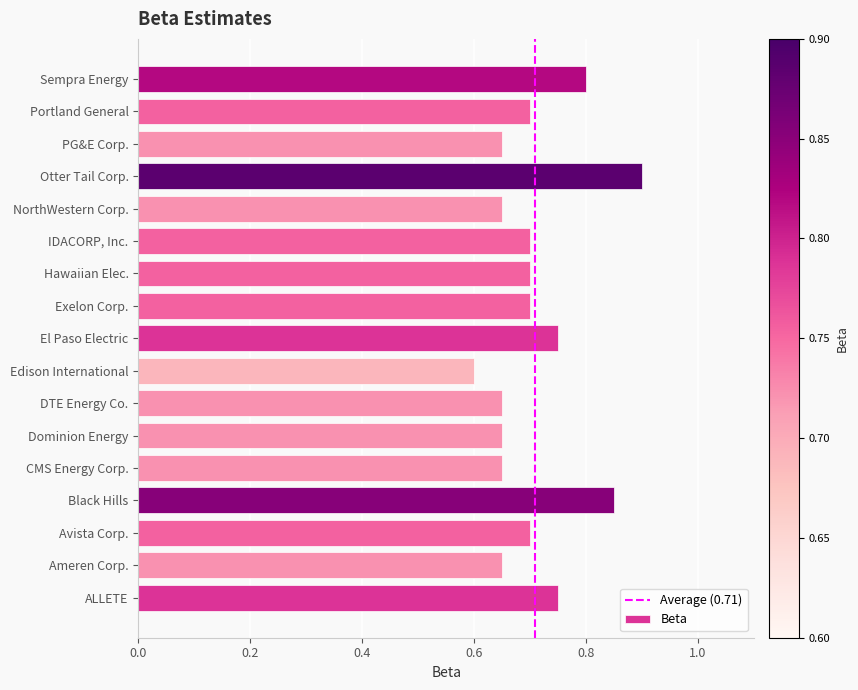

At which category does the chart reach its peak across all series?

Otter Tail Corp.